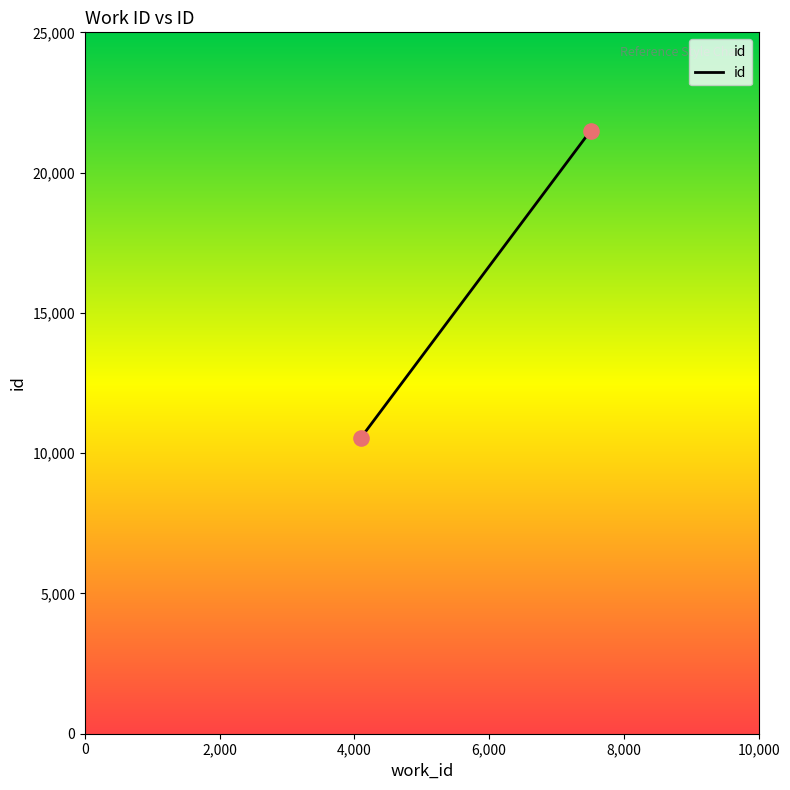

What is the minimum value shown in the chart?

10547.0